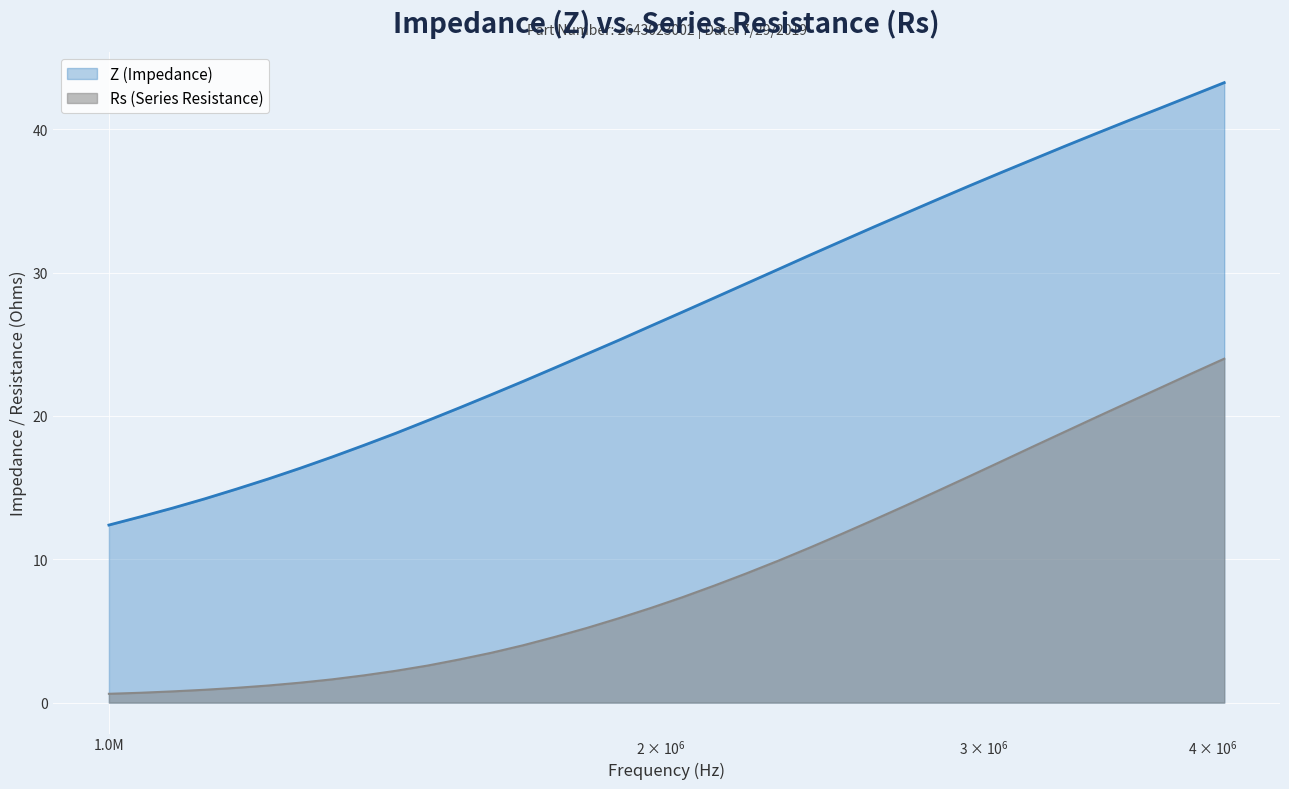

At which category is the sum across all series the highest?

4059721.294